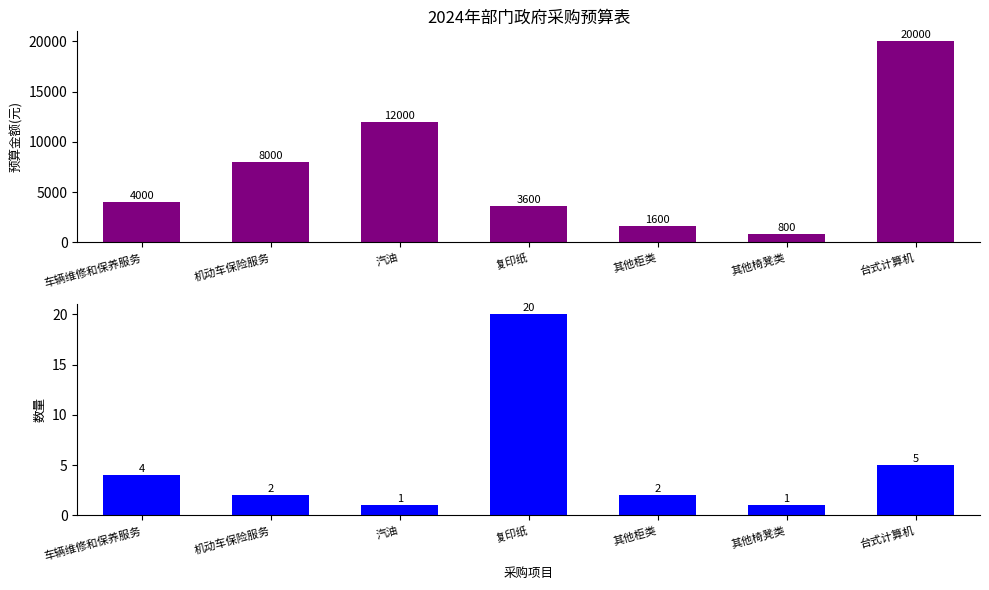

How many bars are there in each group?

2